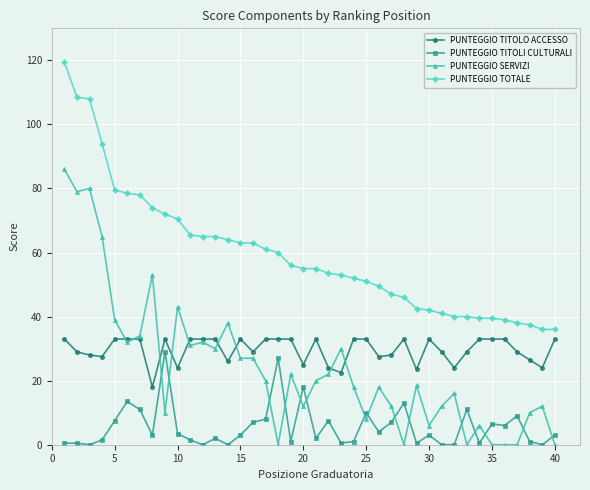

What is the value of the PUNTEGGIO SERVIZI point at the 26th from the left?

18.0